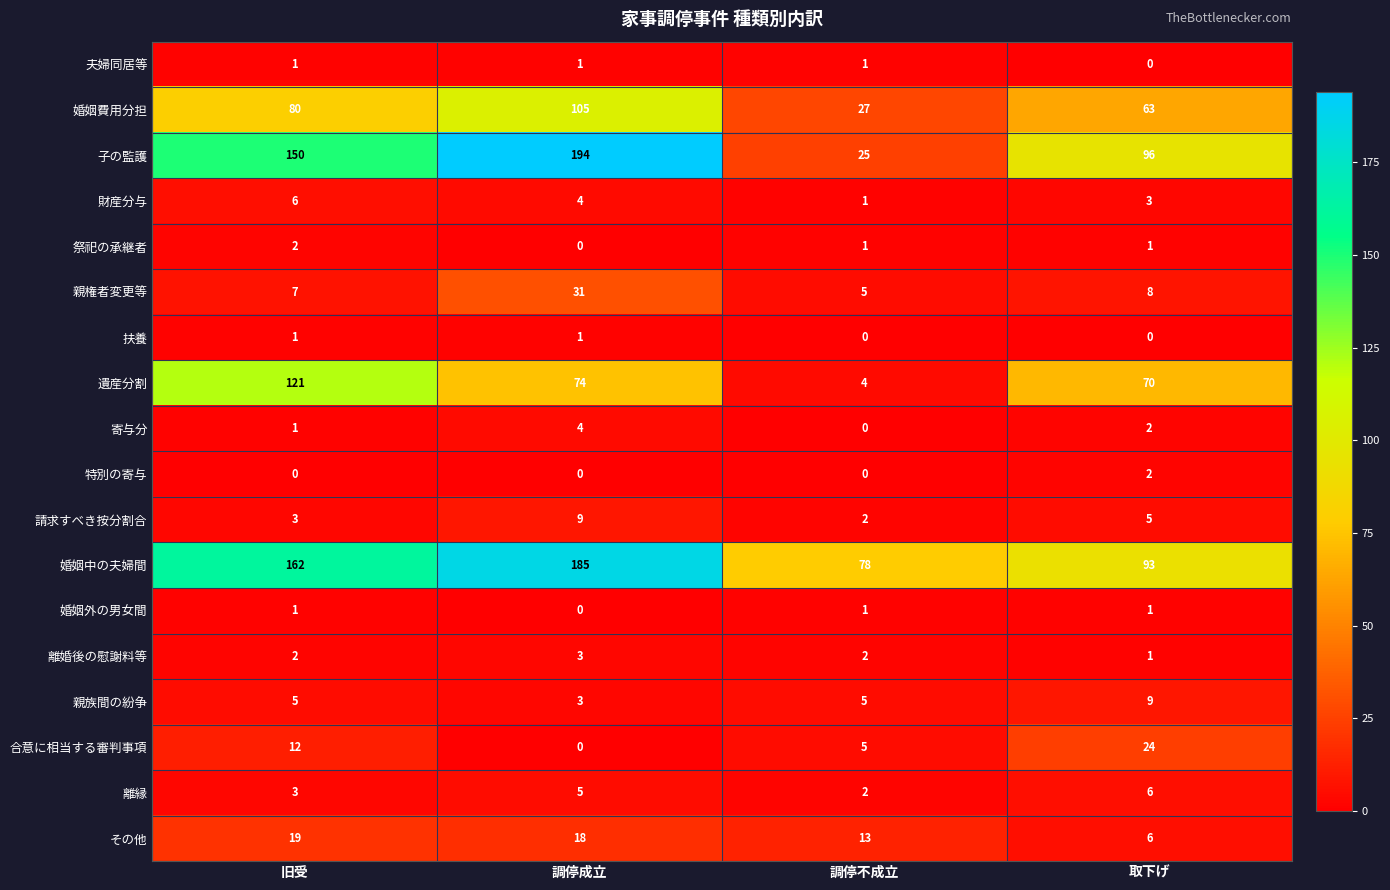

Rank the categories by 請求すべき按分割合 value from highest to lowest.

調停成立, 取下げ, 旧受, 調停不成立